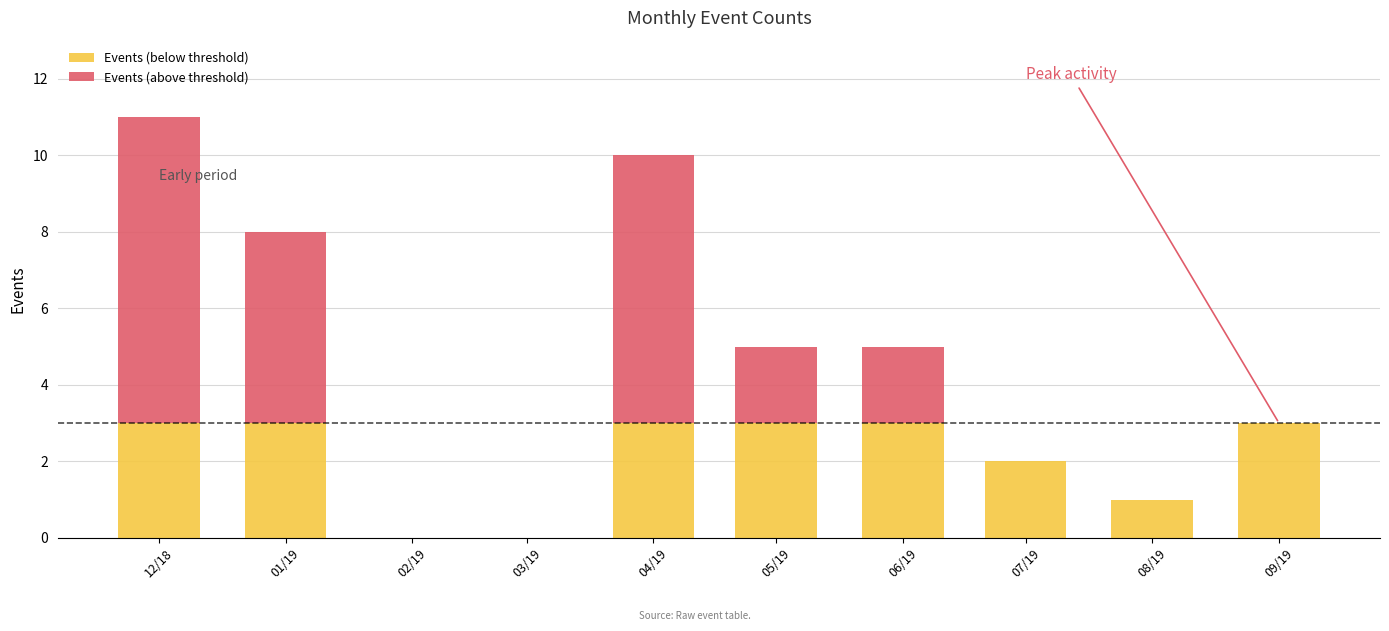

Where does the data first go above 4?

2018-12